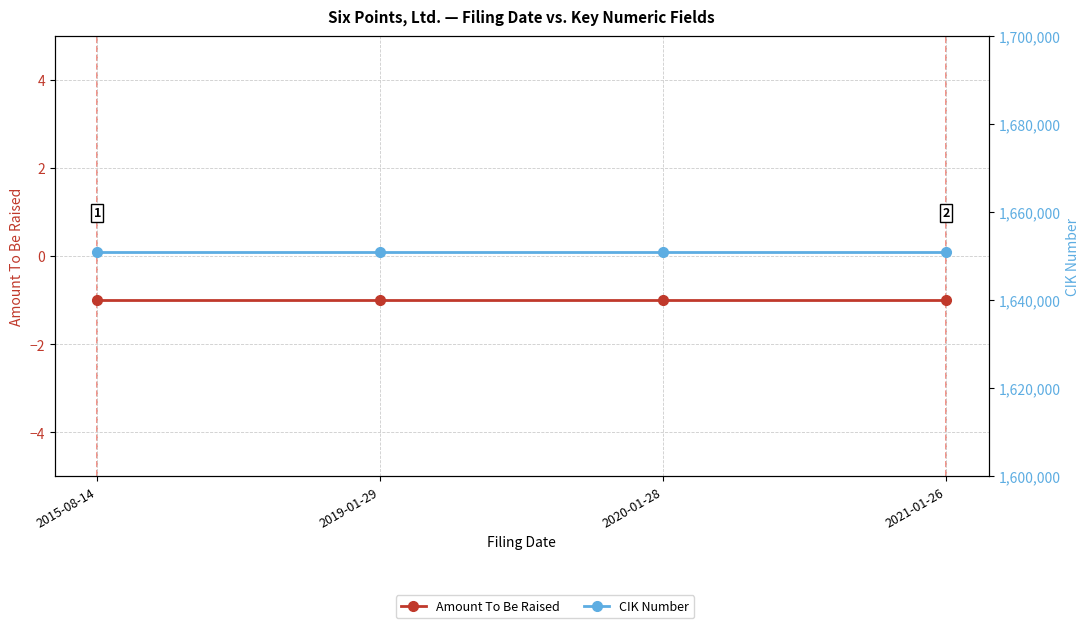

What is the label of the 2nd point from the right?

2020-01-28